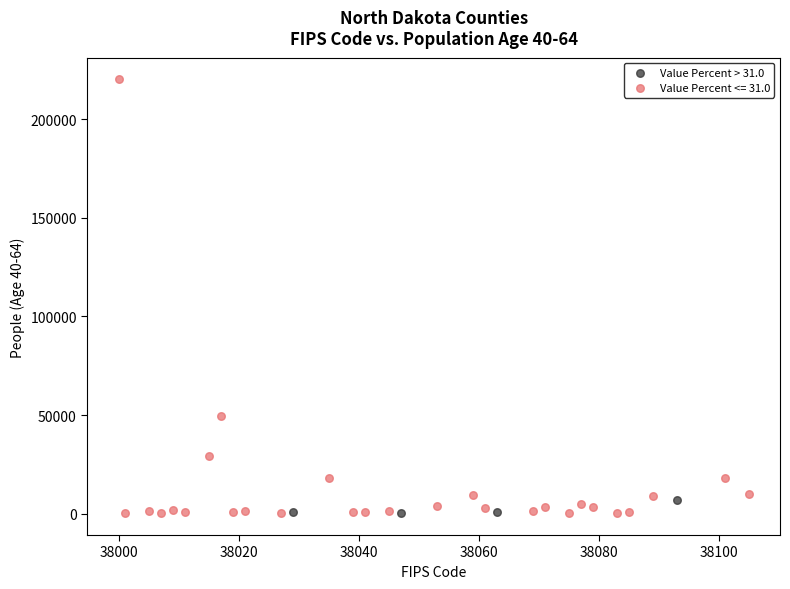

Which series has the widest spread of Y values?

Value Percent <= 31.0